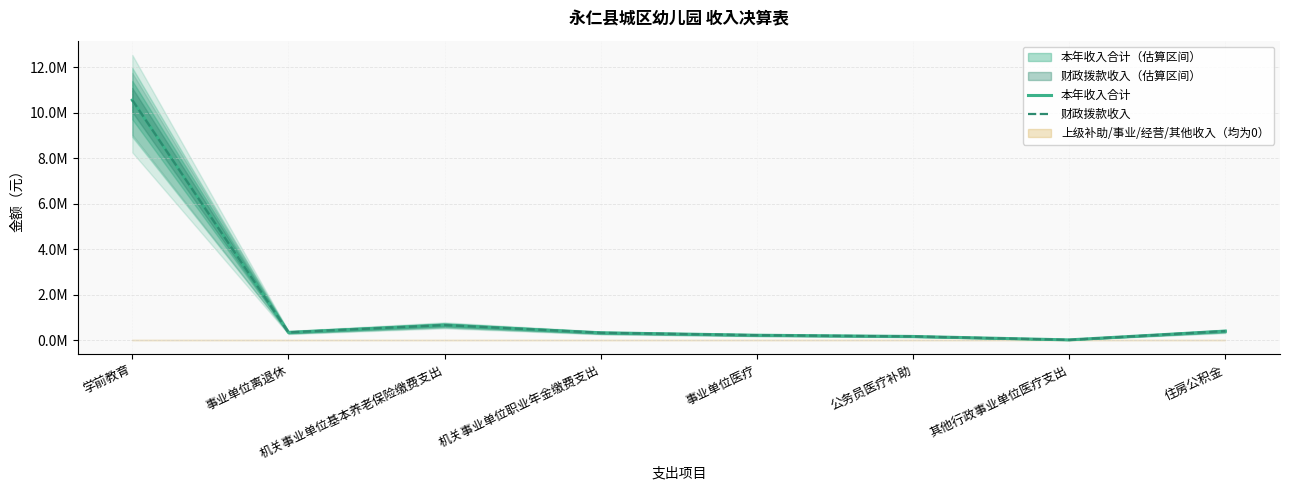

Which label corresponds to the largest value in the chart?

学前教育